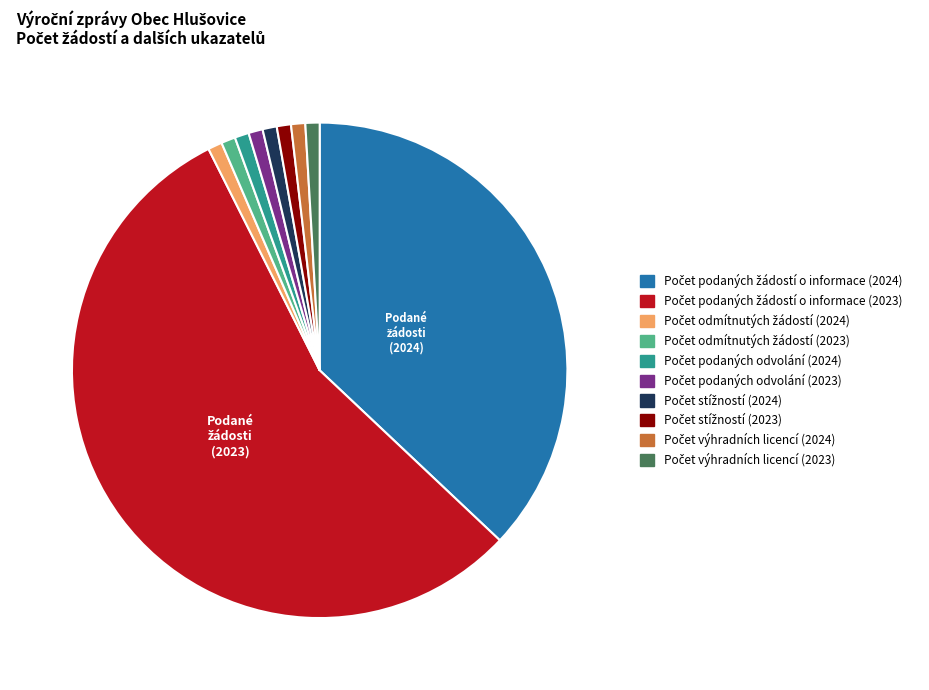

Does any single category account for the majority?

Yes